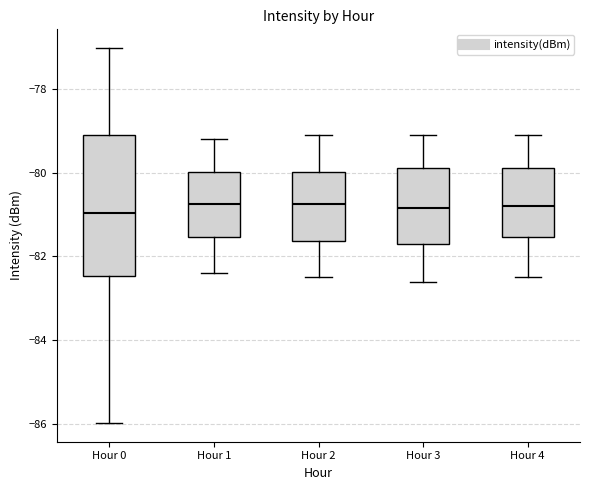

Comparing the boxes themselves (not the whiskers), which one is the tallest?

Hour 0